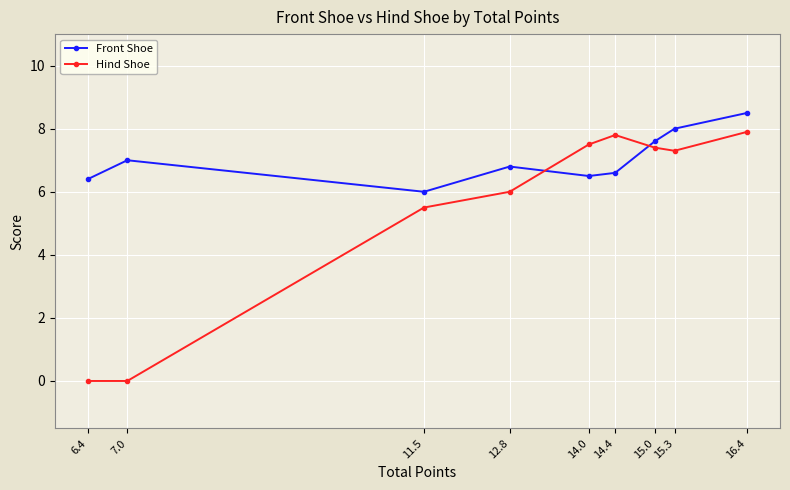

At which category does the chart reach its peak across all series?

16.4